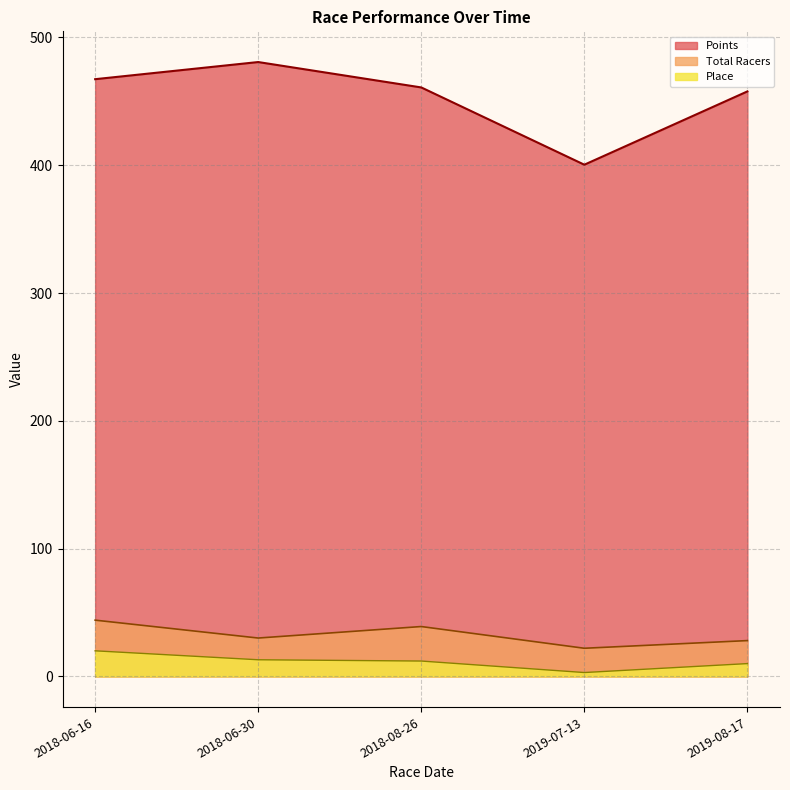

Which series changed the most between 2018-06-16 and 2018-08-26?

Place